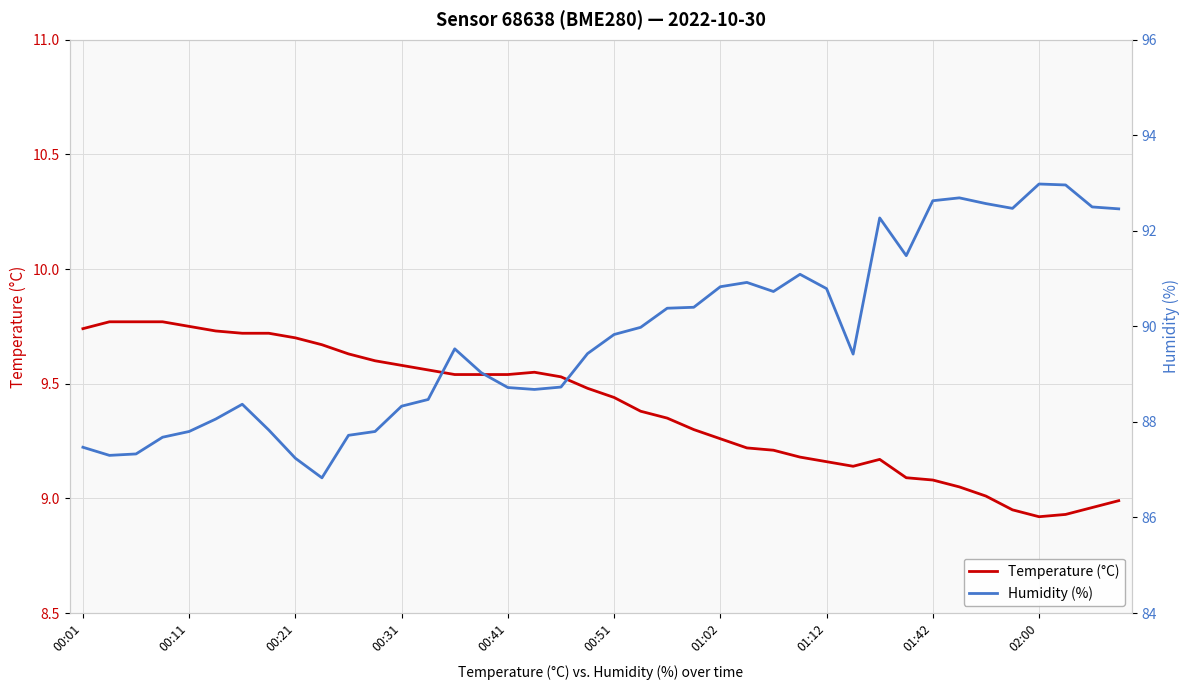

True or false: Humidity (%) has more than 1 interior local peaks.

True